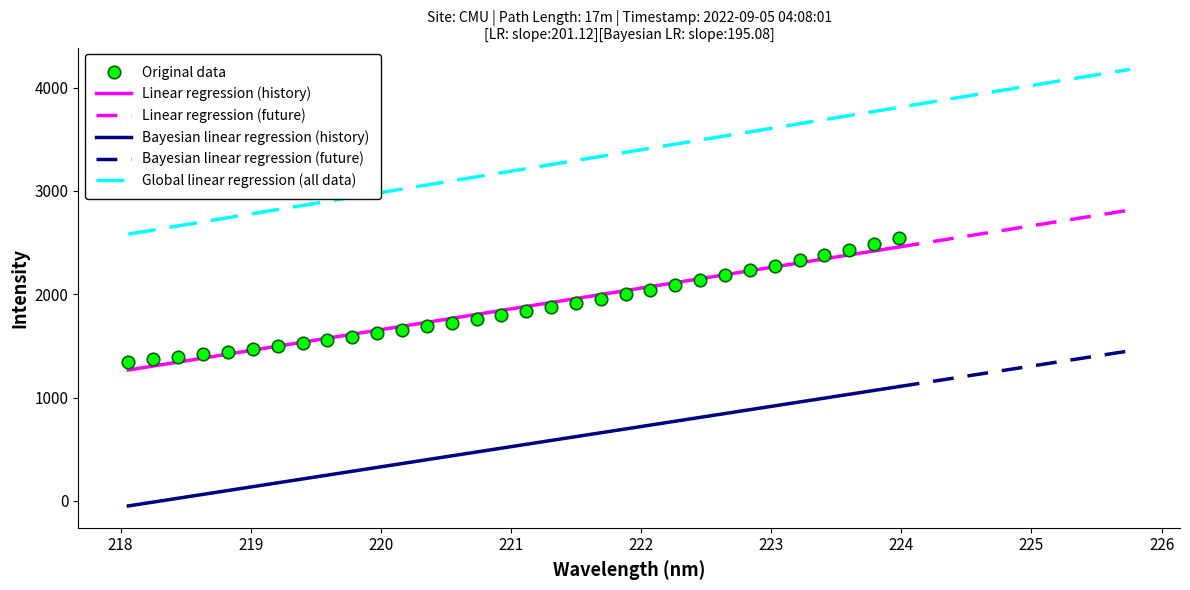

What is the label of the 32nd point from the left?

223.9802